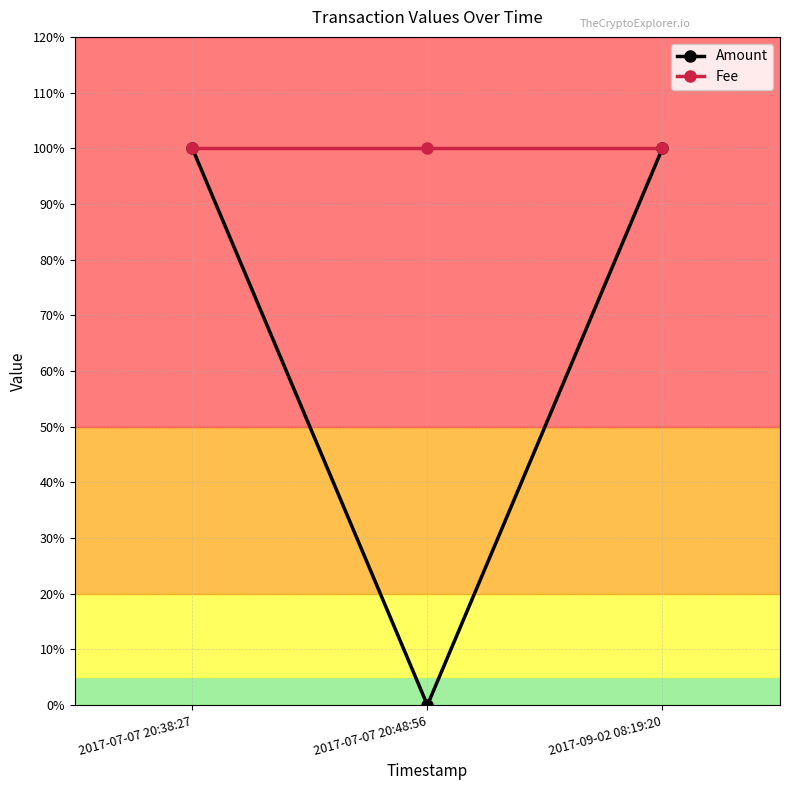

At which category is the sum across all series the highest?

2017-07-07 20:38:27